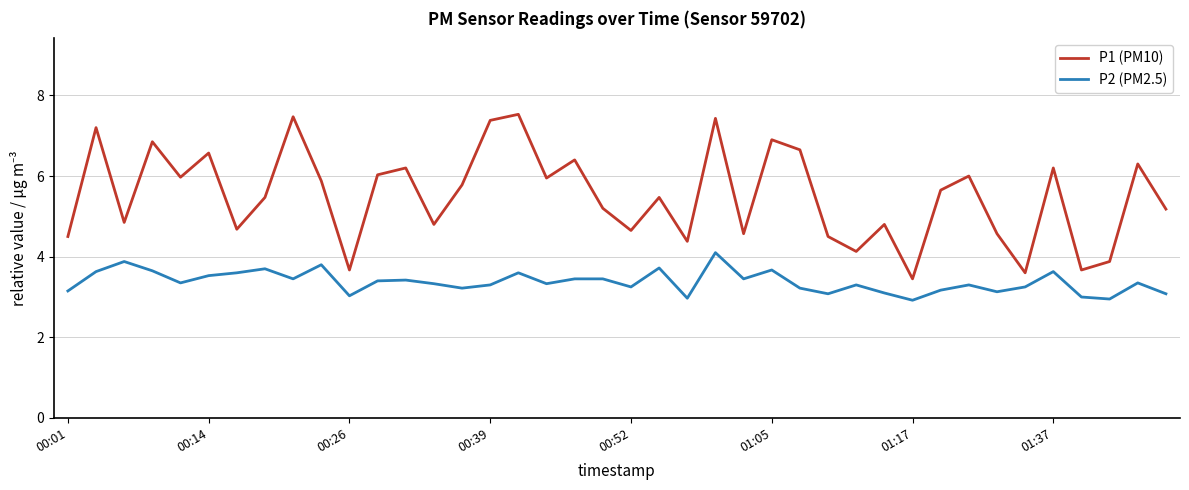

Rank the series by their average value, from highest to lowest.

P1 (PM10), P2 (PM2.5)